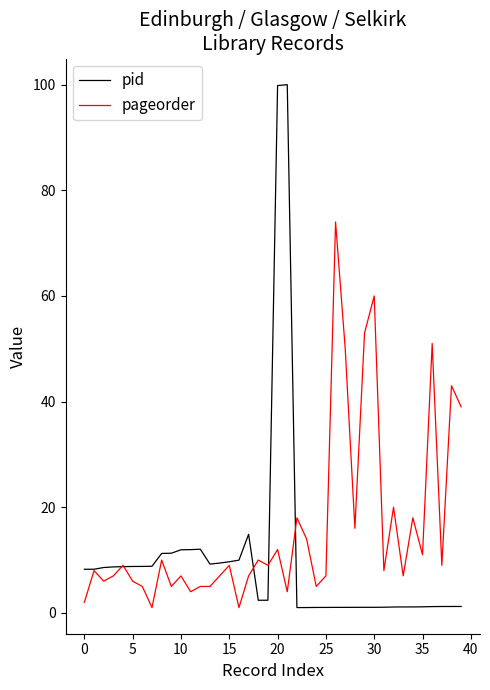

Which series has the largest range (max minus min)?

pid